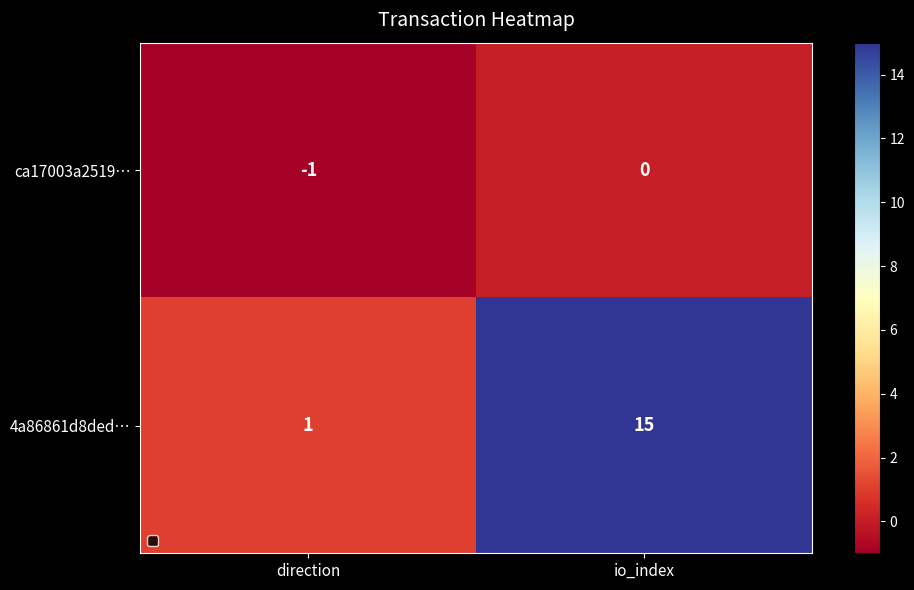

The value of ca17003a2519… at io_index is 0. True or false?

True